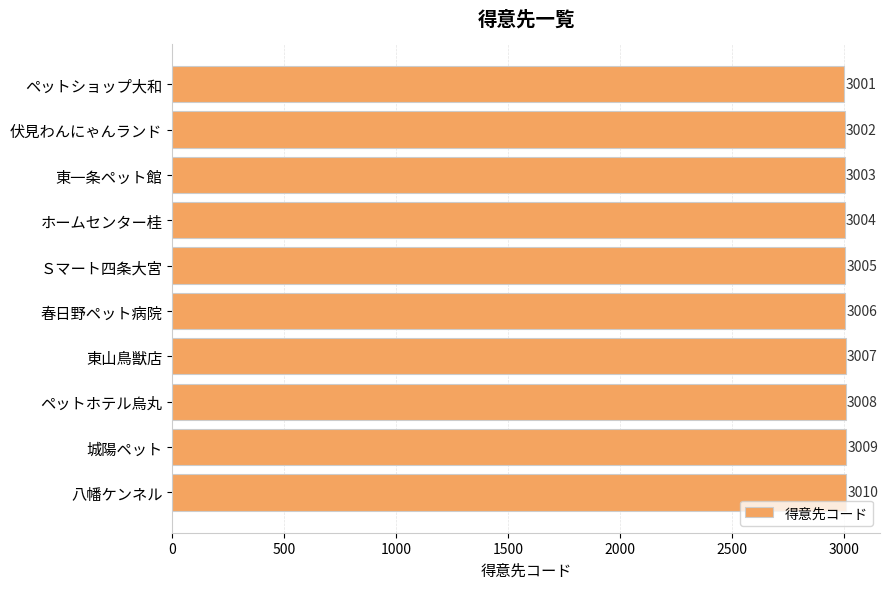

How many values are between 3003 and 3008?

6